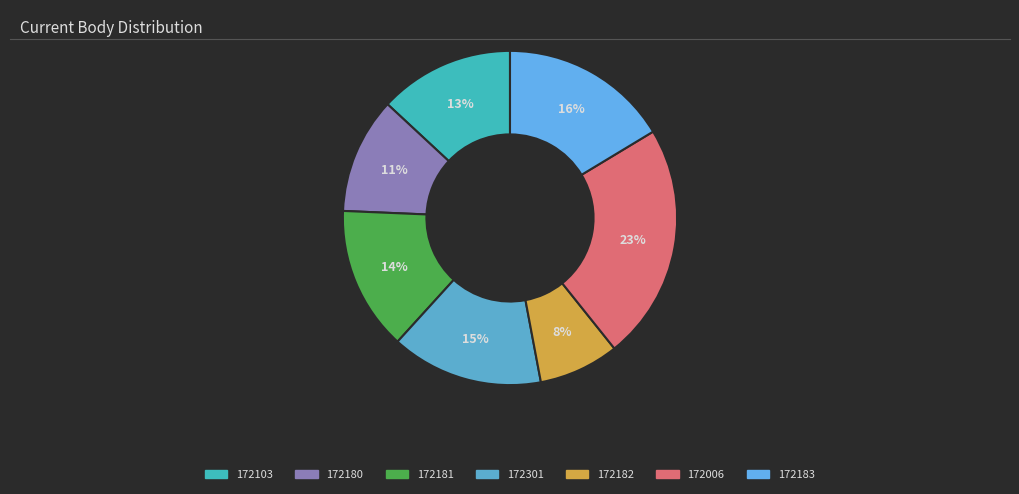

How many segments does this pie chart have?

7